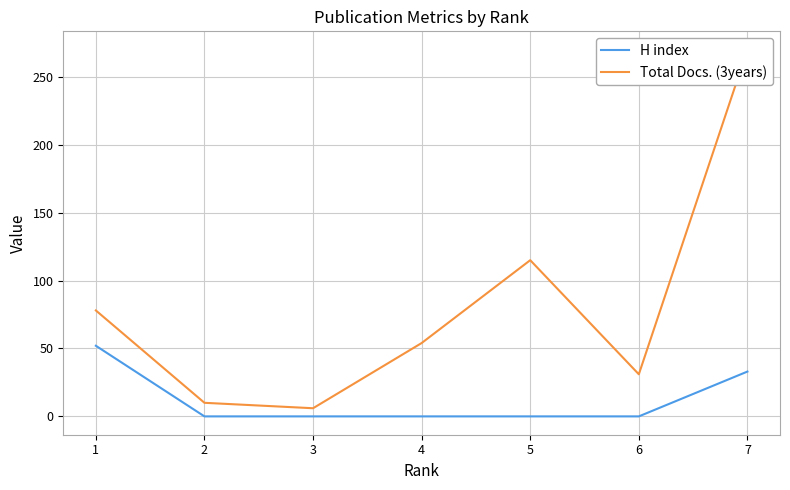

Which series has the largest total across all categories?

Total Docs. (3years)